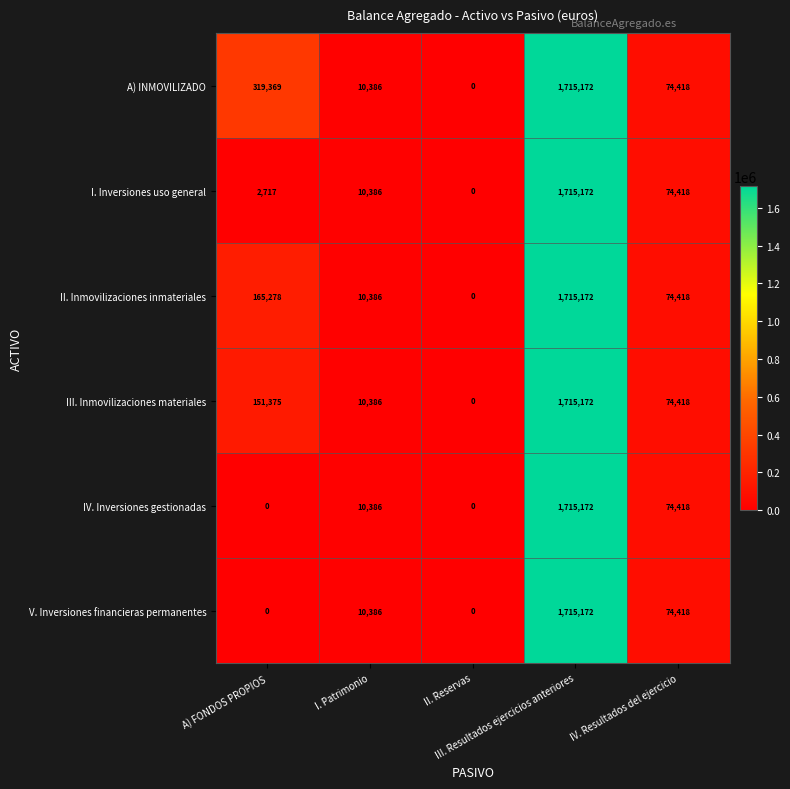

What is the sum of all II. Inmovilizaciones inmateriales values?

1965254